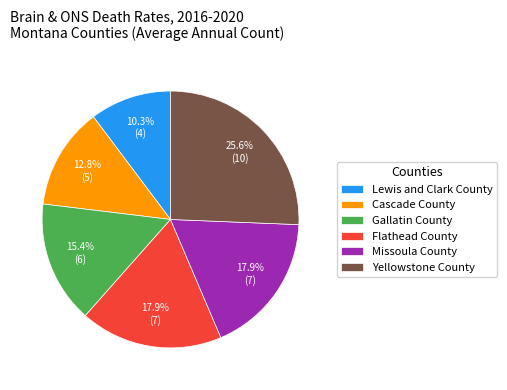

Does any single category account for the majority?

No